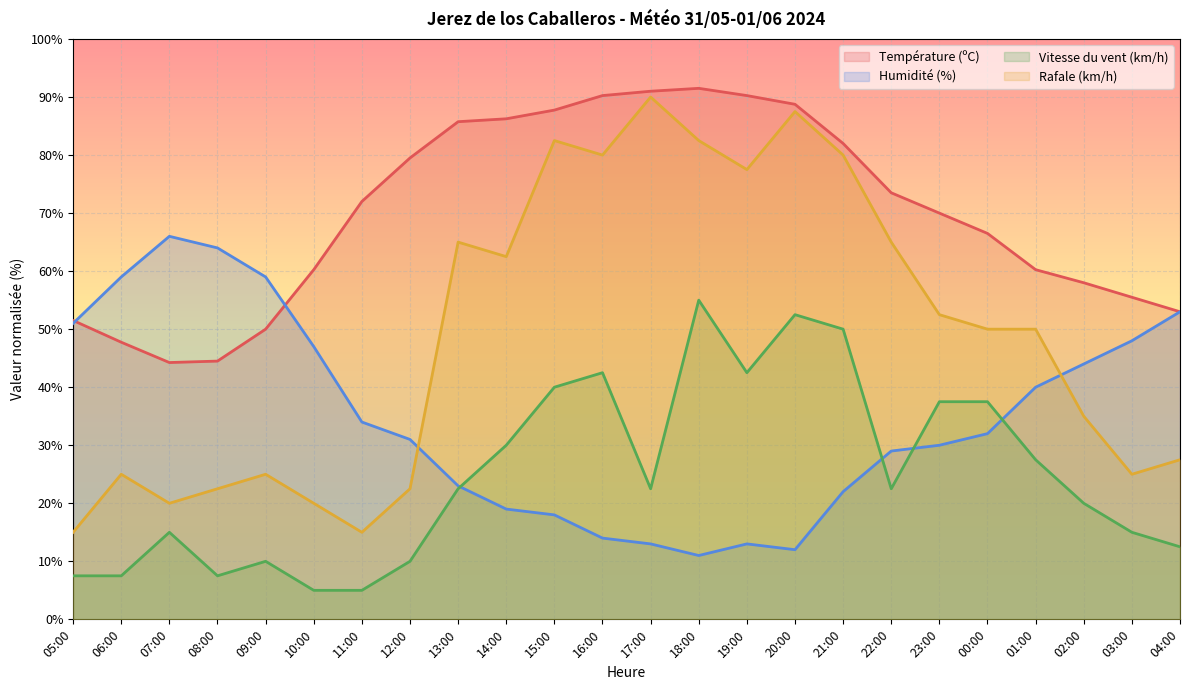

Reading left to right, list all the values displayed in this chart.

Température (ºC): 51.5	47.8	44.2	44.5	50.0	60.2	72.0	79.5	85.8	86.2	87.8	90.3	91.0	91.5	90.3	88.8	82.0	73.5	70.0	66.5	60.2	58.0	55.5	53.0
Humidité (%): 51.0	59.0	66.0	64.0	59.0	47.0	34.0	31.0	23.0	19.0	18.0	14.0	13.0	11.0	13.0	12.0	22.0	29.0	30.0	32.0	40.0	44.0	48.0	53.0
Vitesse du vent (km/h): 7.5	7.5	15.0	7.5	10.0	5.0	5.0	10.0	22.5	30.0	40.0	42.5	22.5	55.0	42.5	52.5	50.0	22.5	37.5	37.5	27.5	20.0	15.0	12.5
Rafale (km/h): 15.0	25.0	20.0	22.5	25.0	20.0	15.0	22.5	65.0	62.5	82.5	80.0	90.0	82.5	77.5	87.5	80.0	65.0	52.5	50.0	50.0	35.0	25.0	27.5